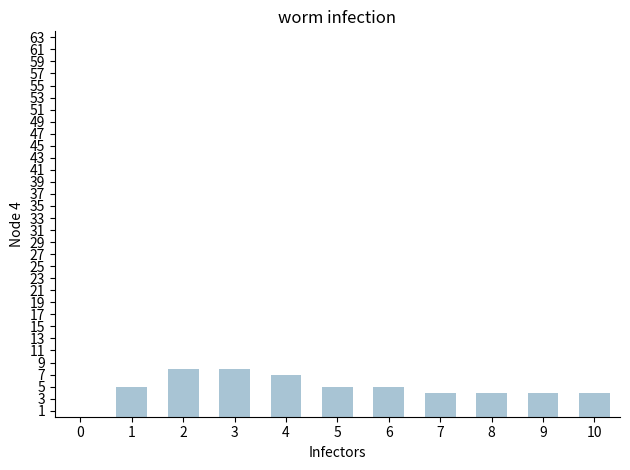

What is the sum of all values?

54